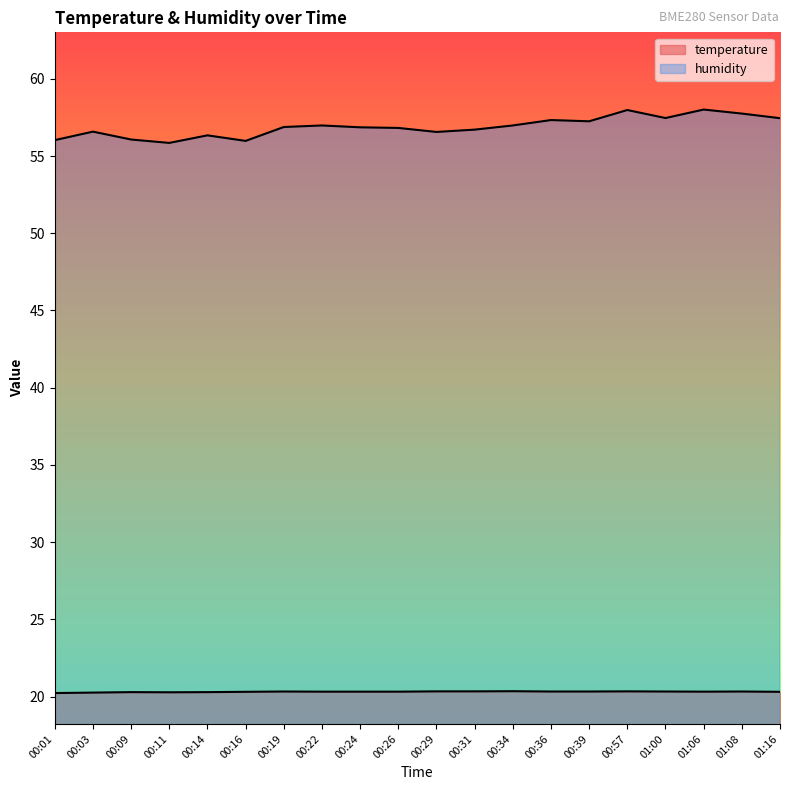

What is the difference between the highest and lowest values at 00:16?

35.7